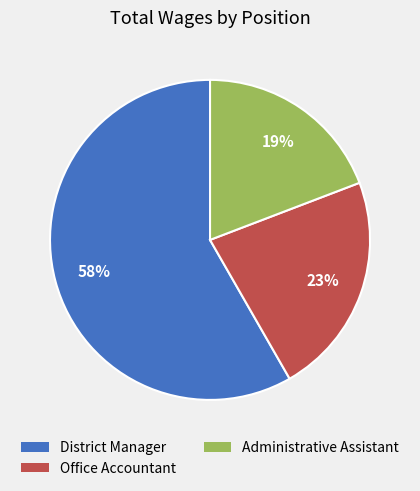

To the nearest percent, what percentage of the pie is Administrative Assistant?

19%